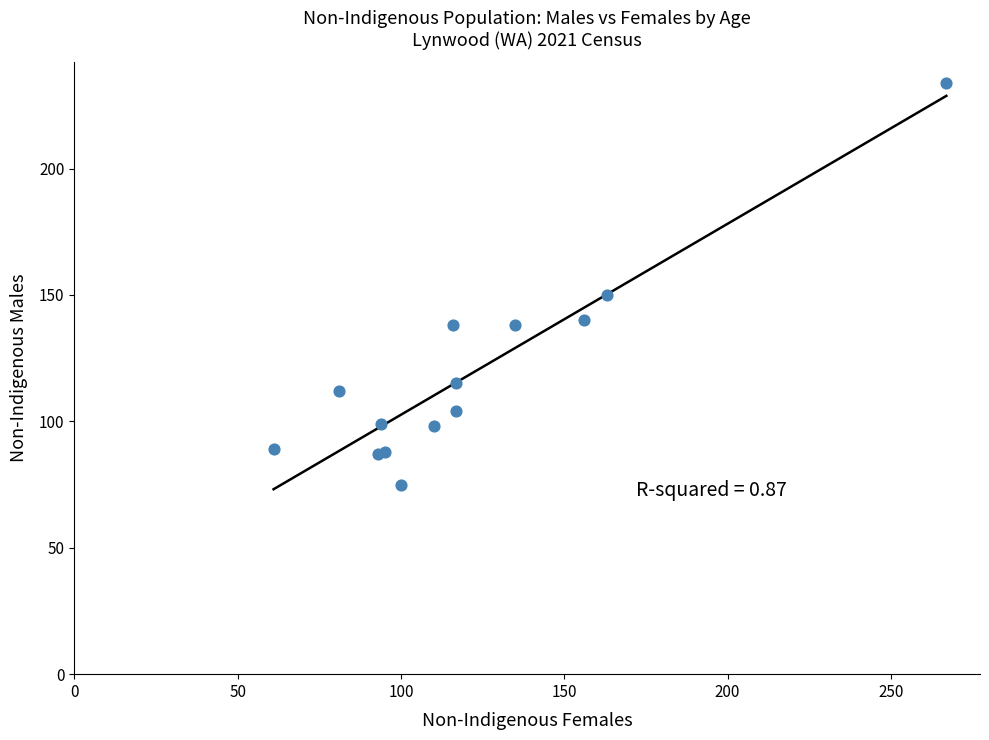

What Y value in the scatter plot is closest to 154?

150